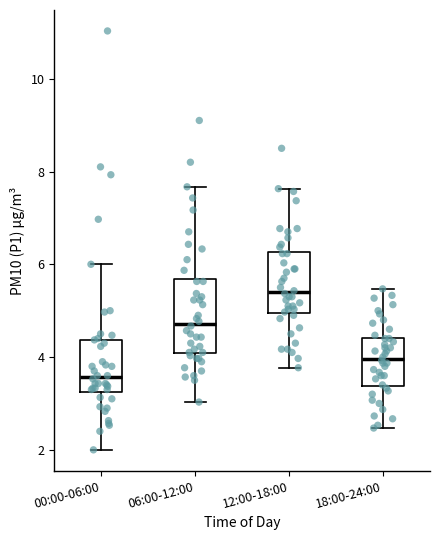

Where is the upper edge of the box for 18:00-24:00 on the y-axis? The values are not printed on the chart, so give them approximately, as read against the axis.

4.4